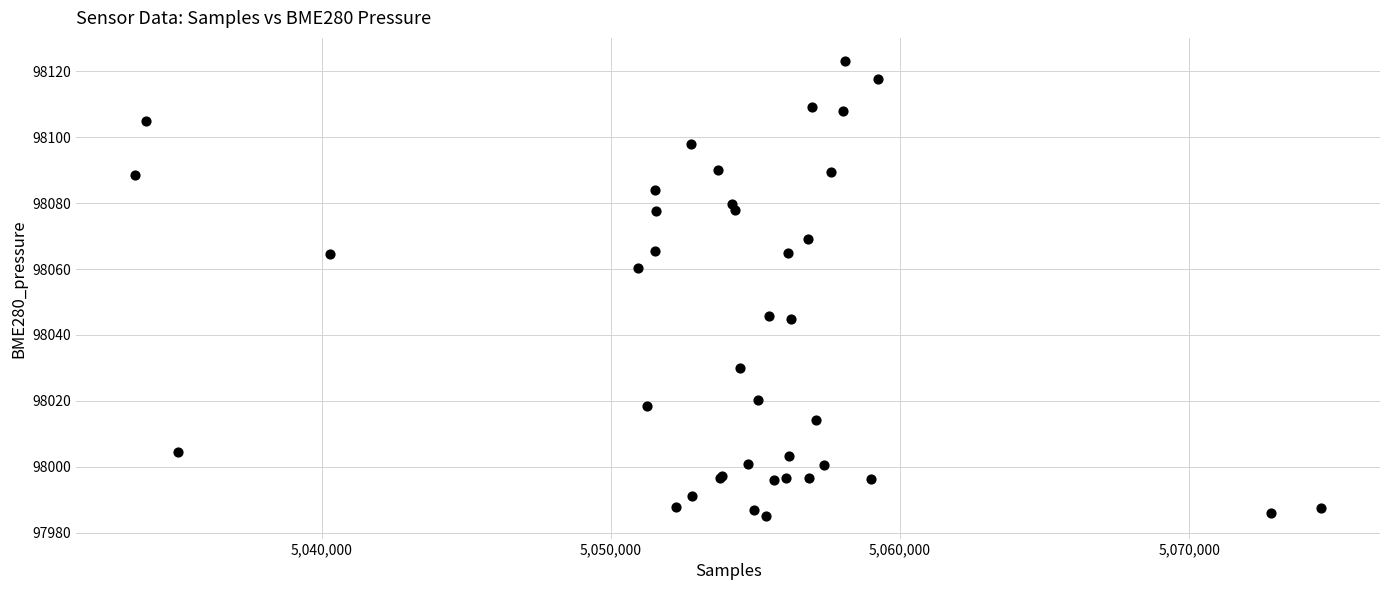

What Y value in the scatter plot is closest to 98054?

98060.3